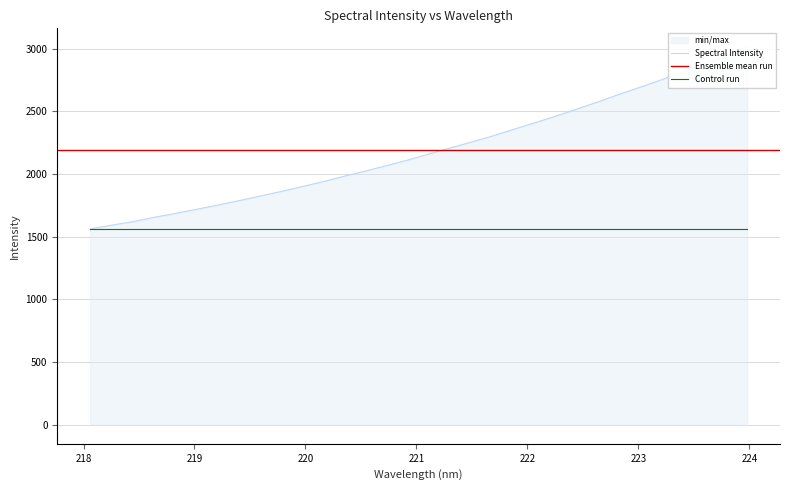

What is the change in value from 219.2067 to 219.7801?

+109.0